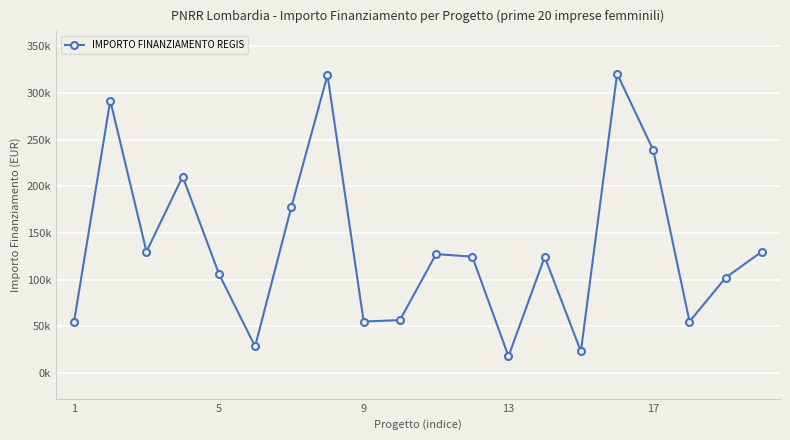

Does the chart display data point markers on the line(s)?

Yes